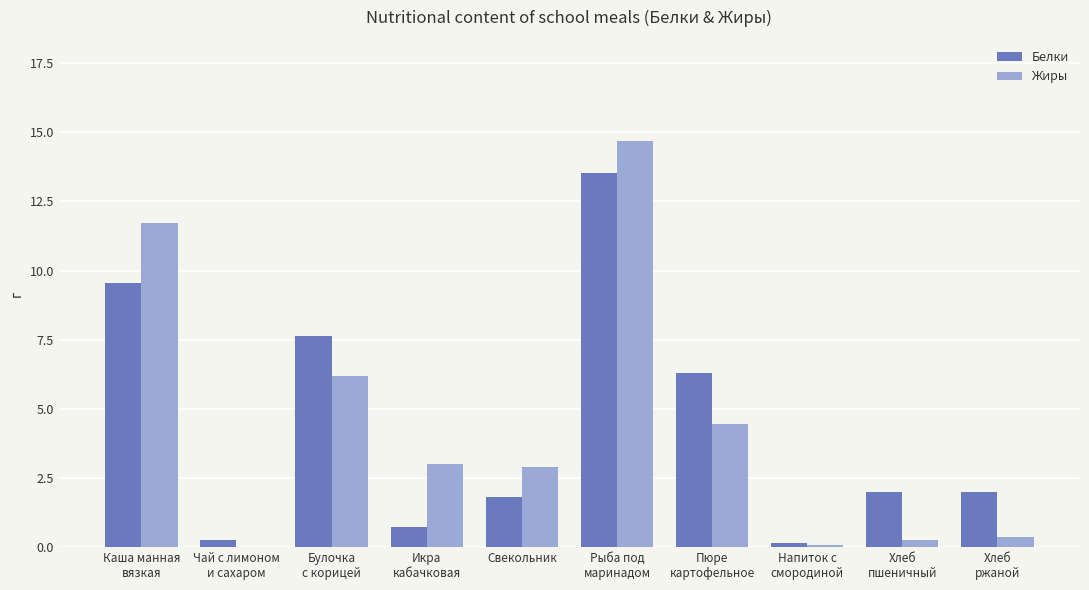

At which label does Жиры first exceed 3?

Каша манная
вязкая